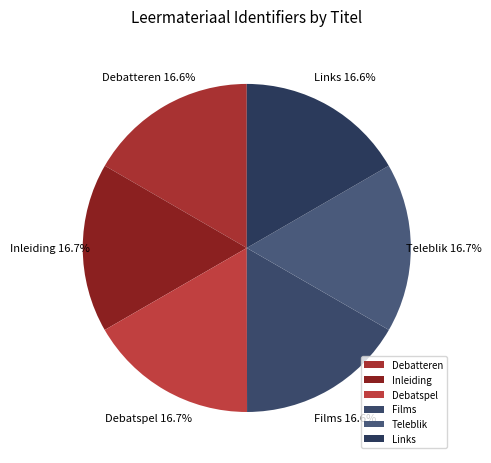

What is the ratio of the value at Inleiding to the value at Debatspel?

1.0